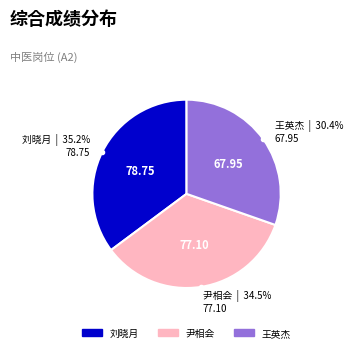

What is the largest slice in the pie chart?

刘晓月